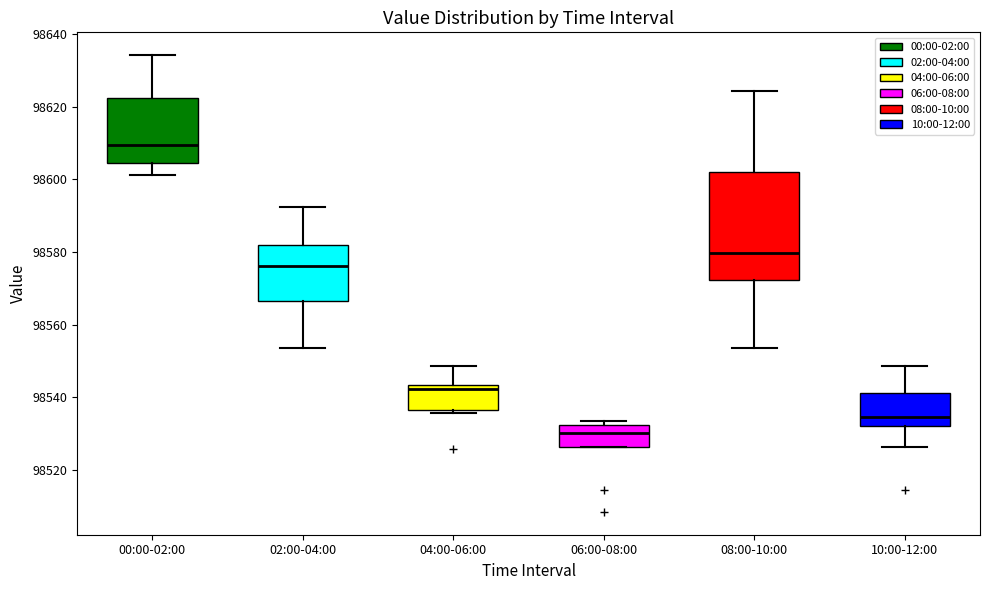

Reading left to right, transcribe this box plot: for each box, give where its median line is, the range the box spans, and where its two whiskers end, as read against the y-axis. The values are not printed on the chart, so give them approximately, as read against the axis.

00:00-02:00: median 98610, box 98604 to 98622, whiskers 98602 to 98634
02:00-04:00: median 98576, box 98566 to 98582, whiskers 98554 to 98592
04:00-06:00: median 98542, box 98536 to 98544, whiskers 98536 (just below the box's lower edge) to 98548
06:00-08:00: median 98530, box 98526 to 98532, whiskers 98526 to 98534
08:00-10:00: median 98580, box 98572 to 98602, whiskers 98554 to 98624
10:00-12:00: median 98534, box 98532 to 98542, whiskers 98526 to 98548